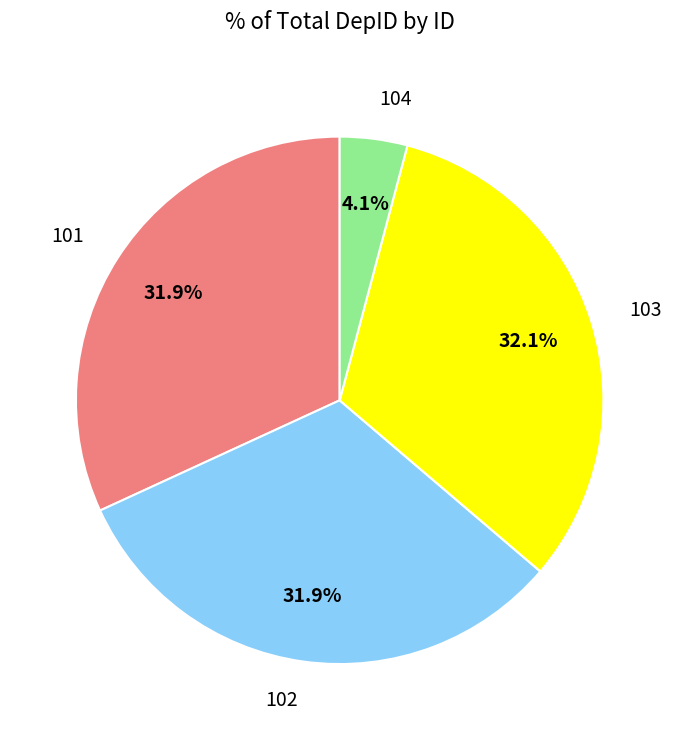

To the nearest percent, what portion does 101 represent?

32%